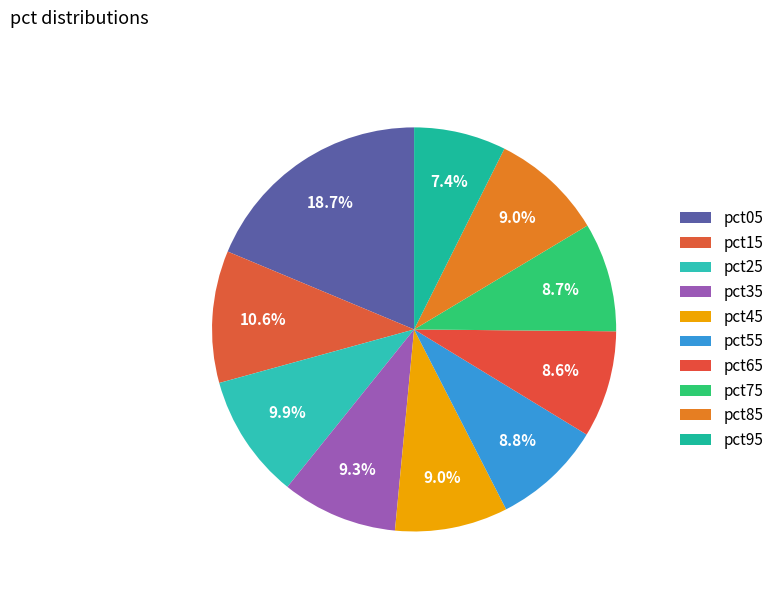

What is the largest slice in the pie chart?

pct05